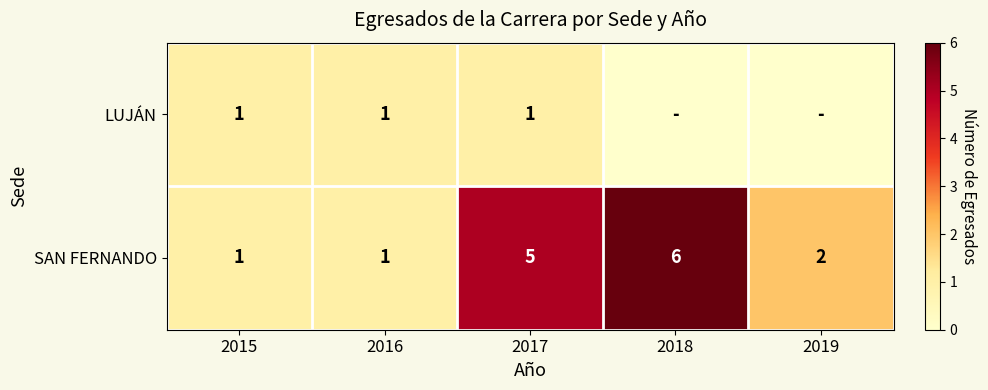

Where does the SAN FERNANDO series first go above 2?

2017